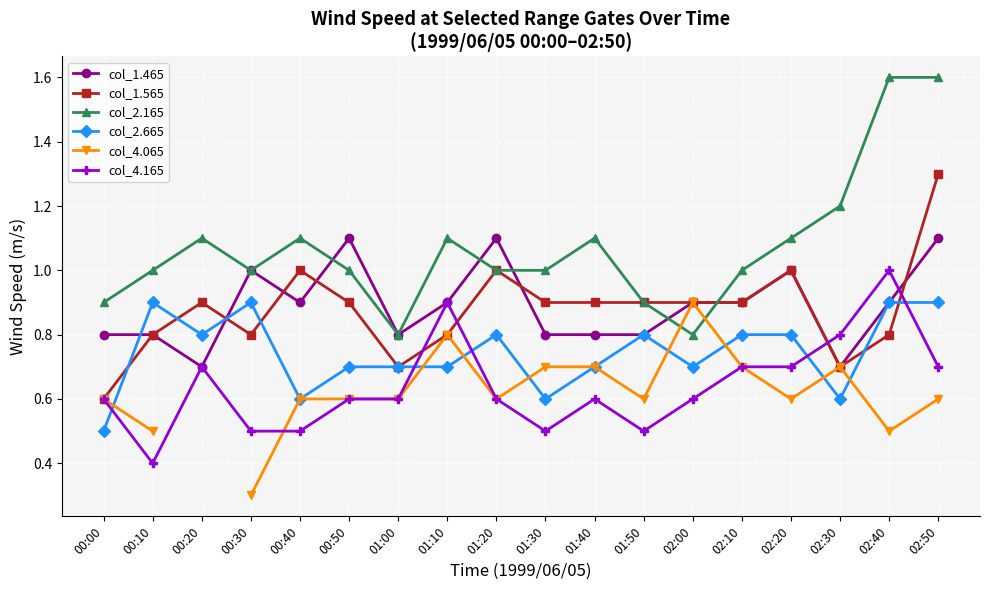

What is the value of the col_2.665 point at the 4th from the left?

0.9